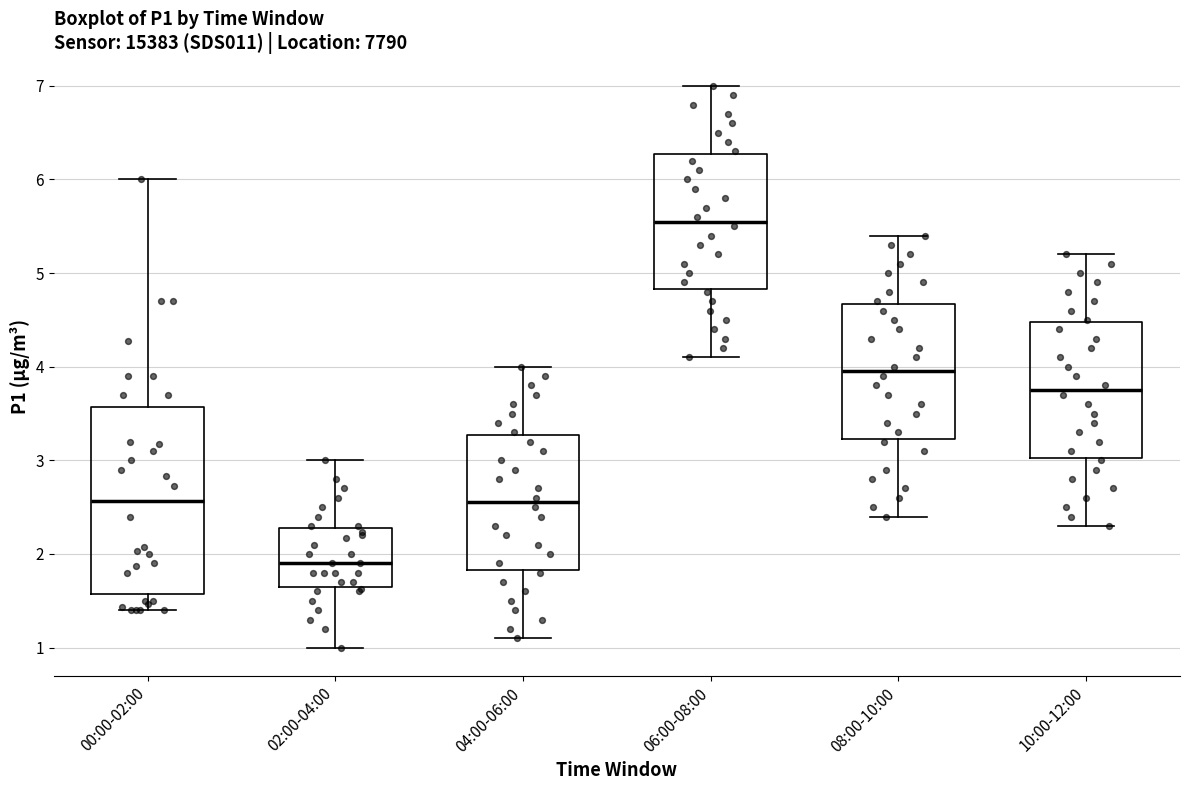

Reading left to right, transcribe this box plot: for each box, give where its median line is, the range the box spans, and where its two whiskers end, as read against the y-axis. The values are not printed on the chart, so give them approximately, as read against the axis.

00:00-02:00: median 2.6, box 1.6 to 3.6, whiskers 1.4 to 6.0
02:00-04:00: median 1.9, box 1.6 to 2.3, whiskers 1.0 to 3.0
04:00-06:00: median 2.6, box 1.8 to 3.3, whiskers 1.1 to 4.0
06:00-08:00: median 5.6, box 4.8 to 6.3, whiskers 4.1 to 7.0
08:00-10:00: median 4.0, box 3.2 to 4.7, whiskers 2.4 to 5.4
10:00-12:00: median 3.8, box 3.0 to 4.5, whiskers 2.3 to 5.2